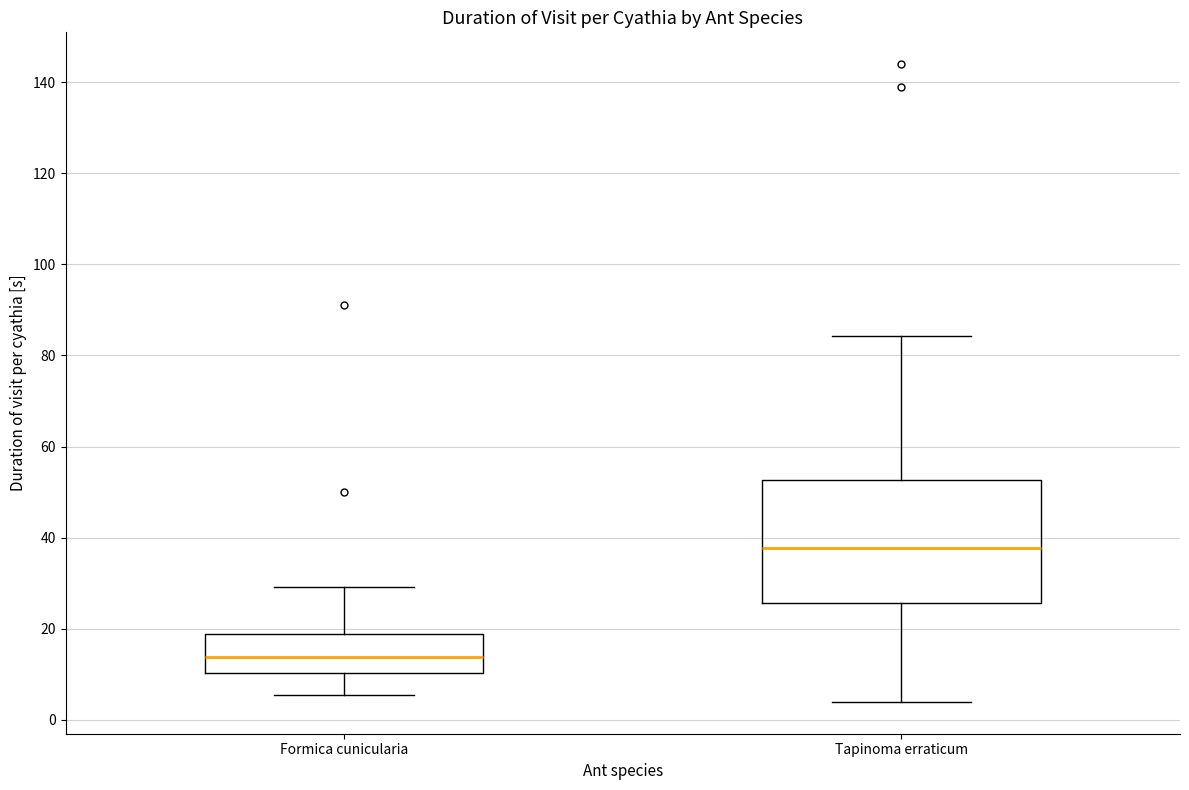

Reading left to right, transcribe this box plot: for each box, give where its median line is, the range the box spans, and where its two whiskers end, as read against the y-axis. The values are not printed on the chart, so give them approximately, as read against the axis.

Formica cunicularia: median 14, box 10 to 18, whiskers 6 to 30
Tapinoma erraticum: median 38, box 26 to 52, whiskers 4 to 84